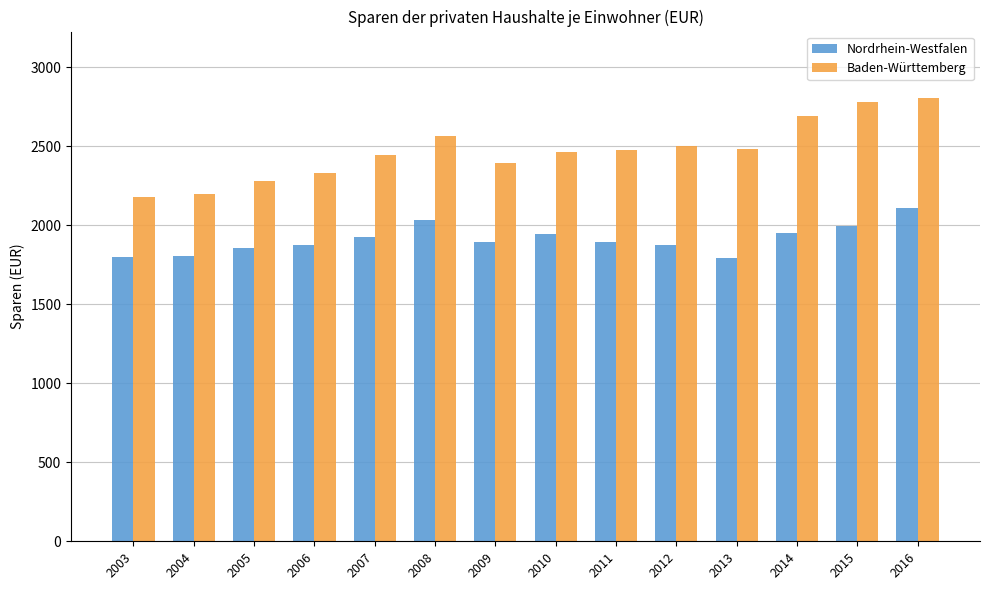

How many data points in Nordrhein-Westfalen are less than 1894?

6